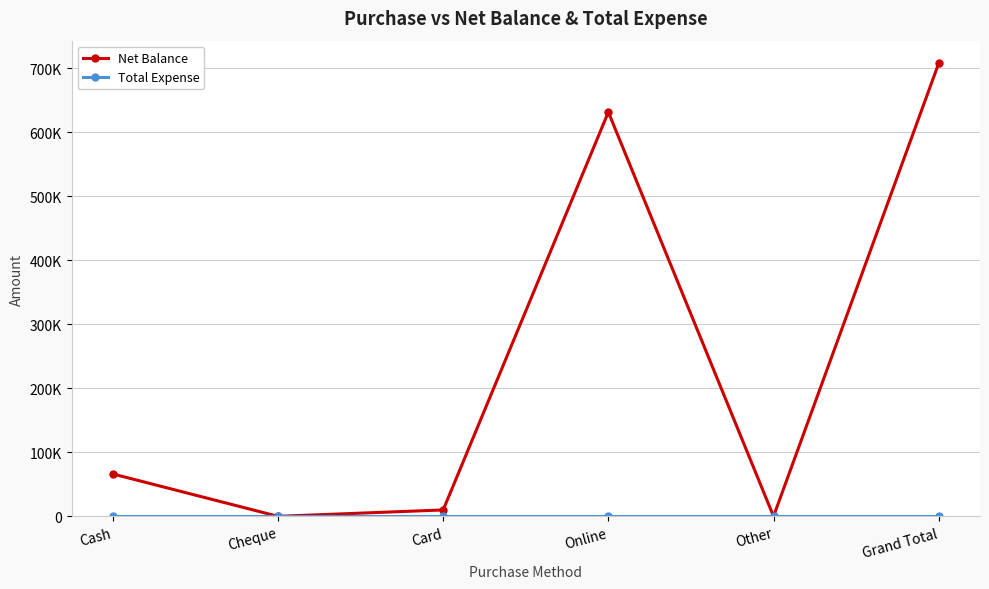

What is the difference between the highest and lowest values at Cash?

66230